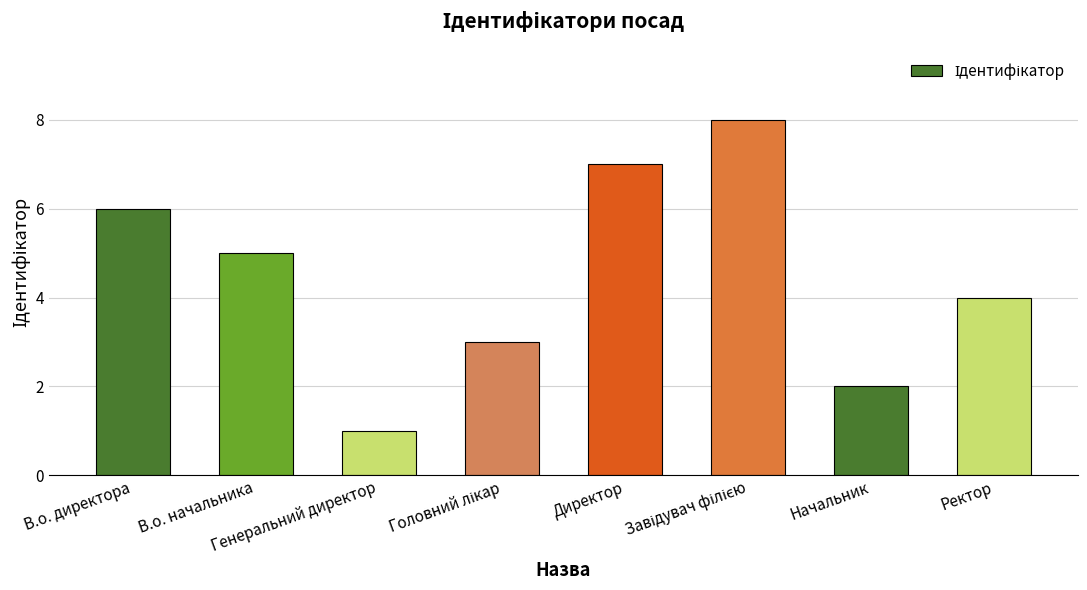

What is the label of the 7th bar from the left?

Начальник